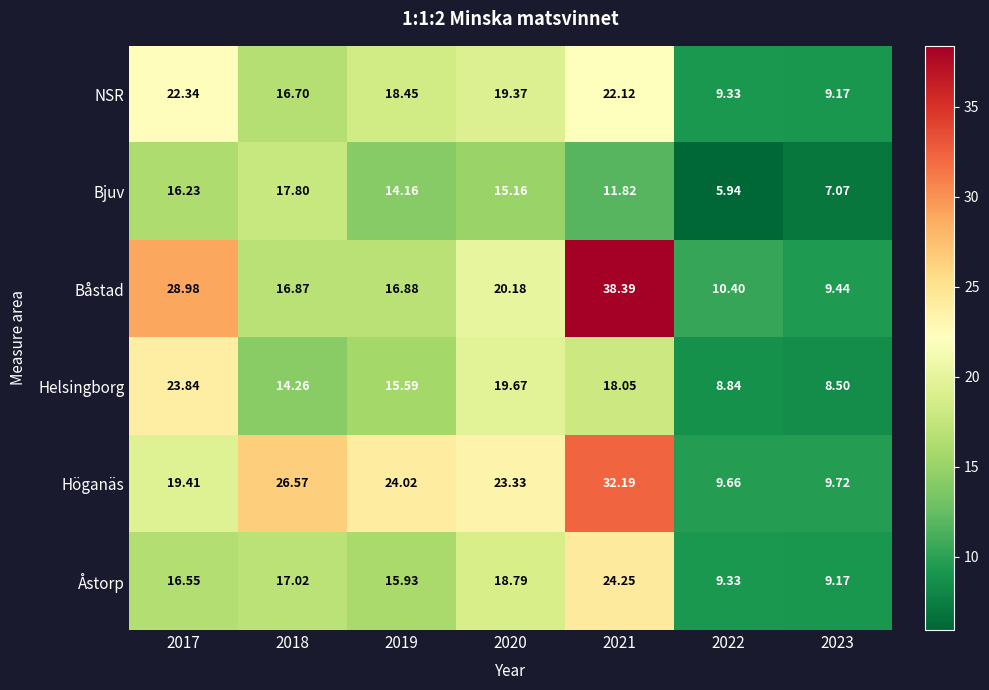

List the series in order of their peak value, lowest first.

Bjuv, NSR, Helsingborg, Åstorp, Höganäs, Båstad